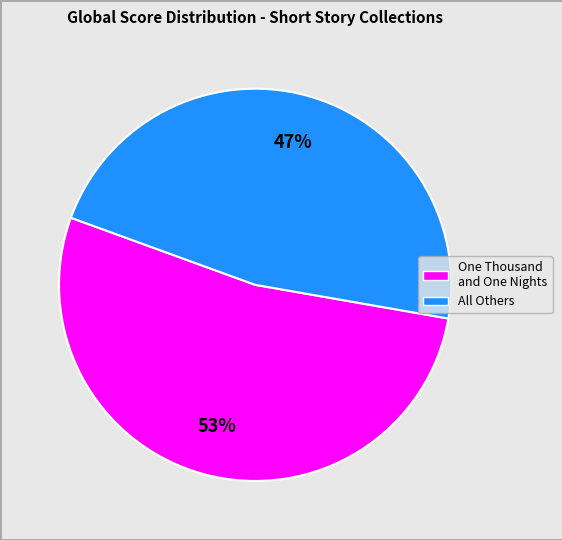

To the nearest percent, what is the difference between the largest and smallest slice percentages?

6%